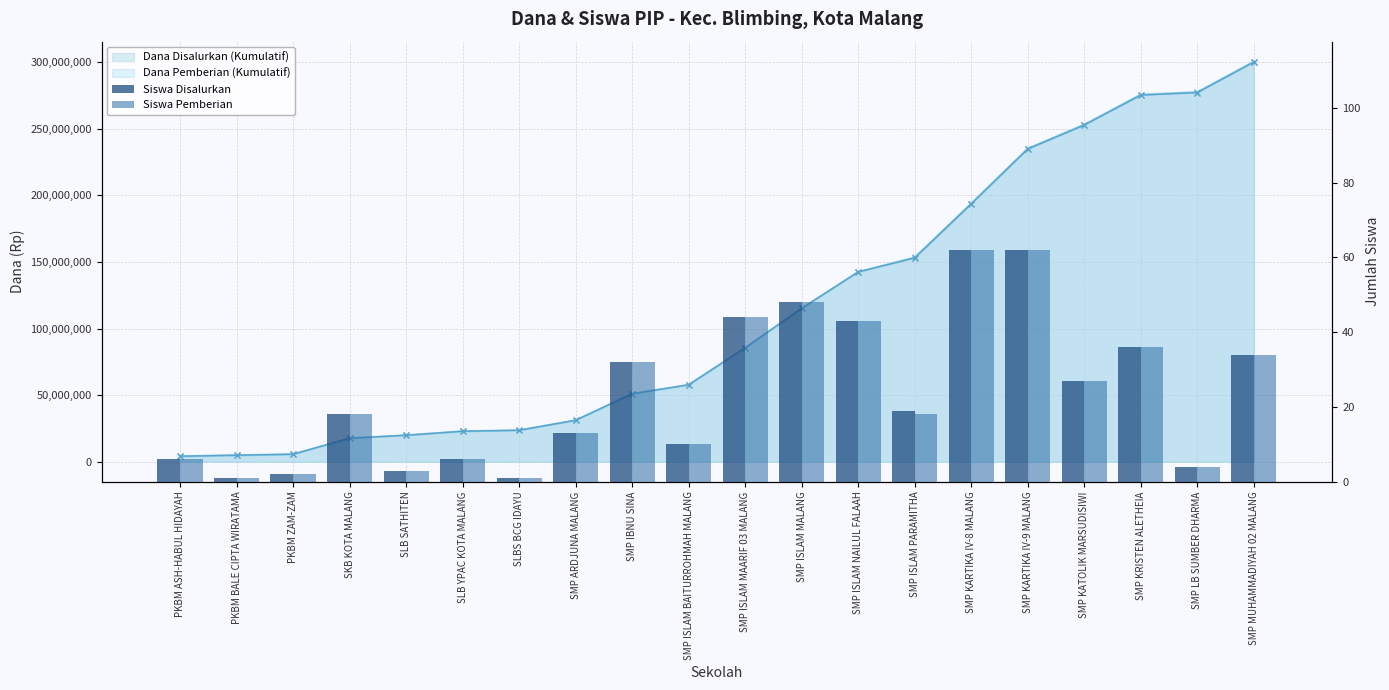

At which label does Siswa Pemberian reach its minimum?

PKBM BALE CIPTA WIRATAMA